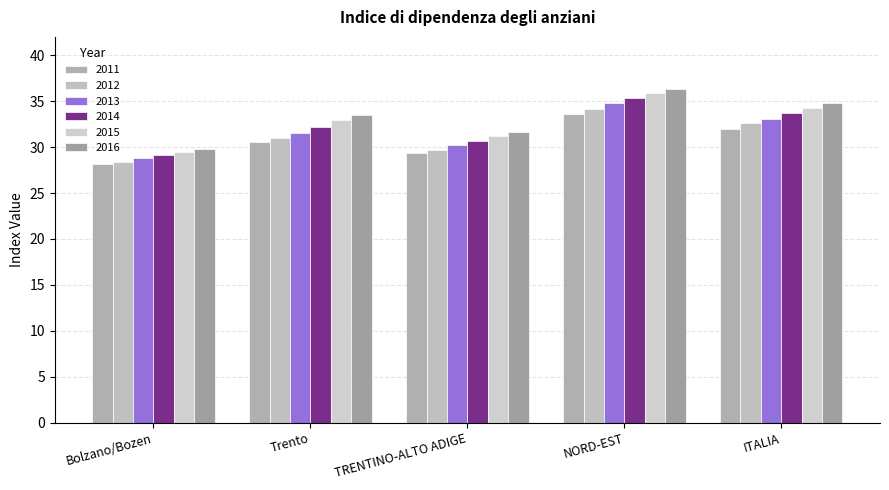

How many bars are there in each group?

6